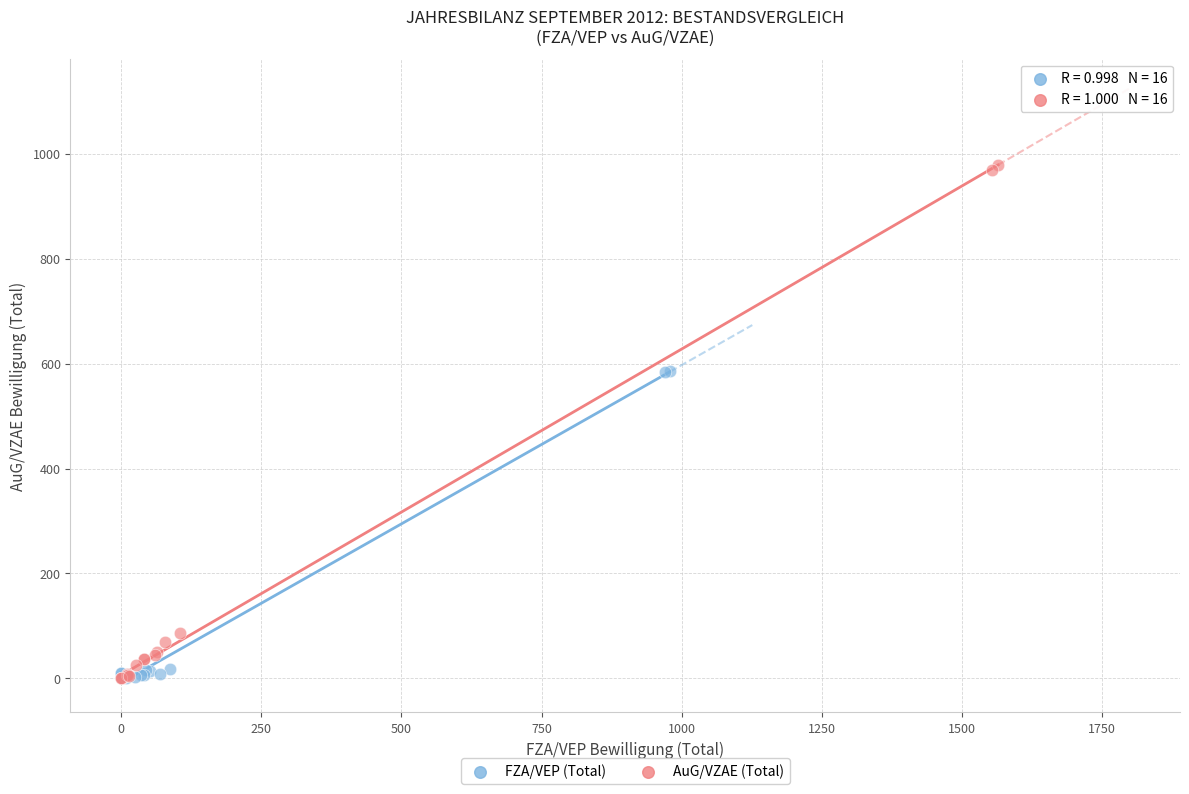

What are all the series names shown in the legend?

FZA/VEP (Total), AuG/VZAE (Total)